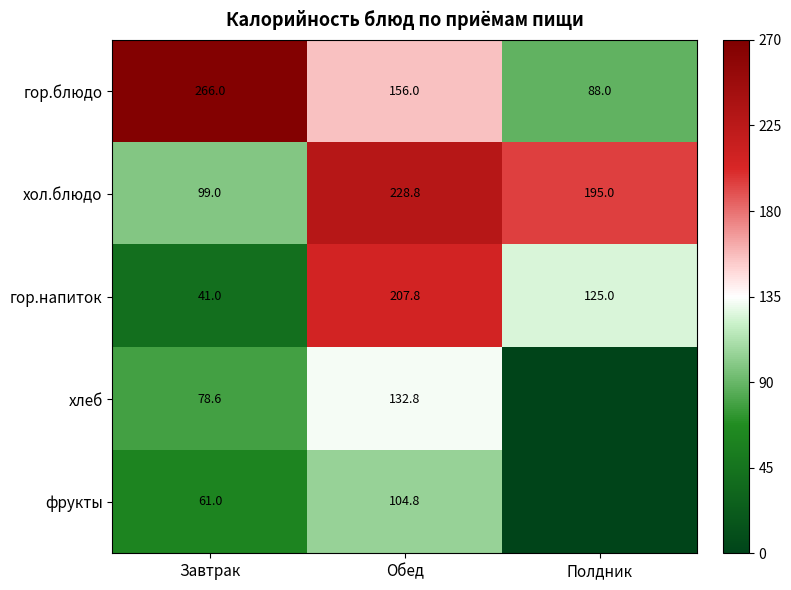

Which category has the highest value in the гор.блюдо series?

Завтрак